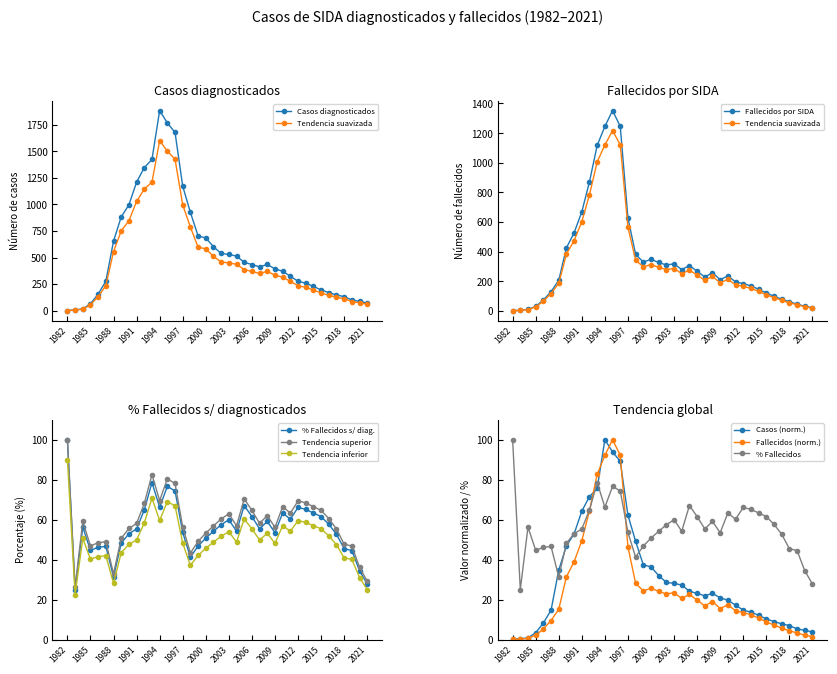

Where is % Fallecidos s/ diagnosticados nearest to the value 62?

2015